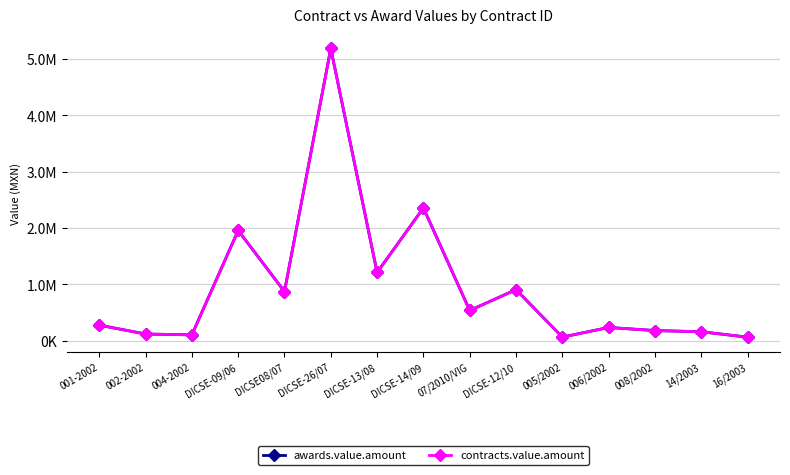

Does the chart have visible grid lines?

Yes